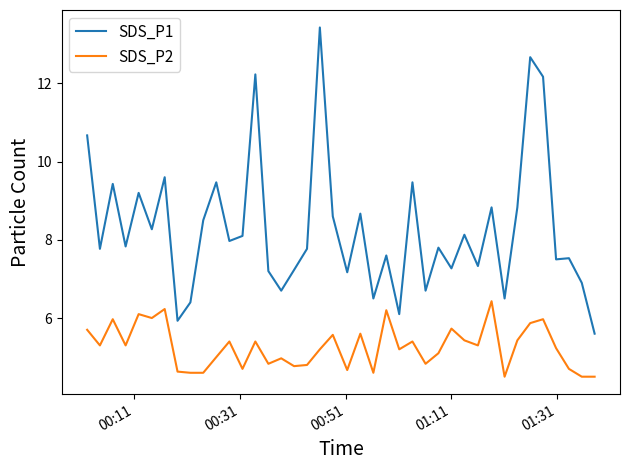

Rank the series by their average value, from lowest to highest.

SDS_P2, SDS_P1